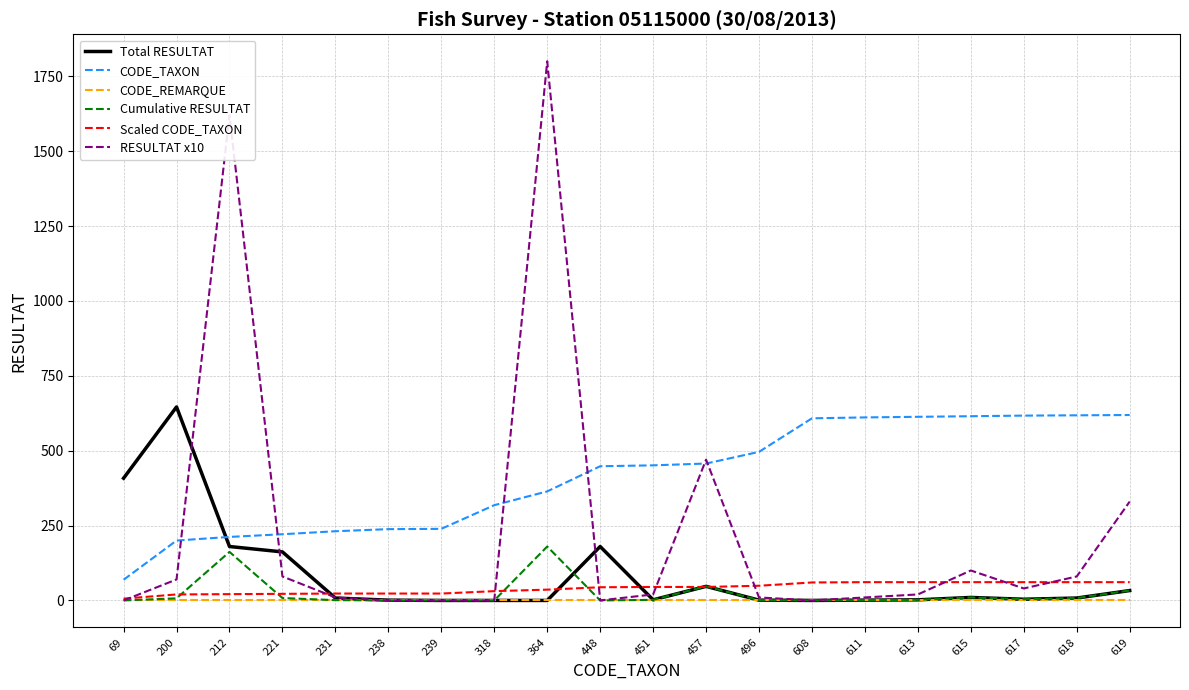

What is the maximum value shown in the chart?

1800